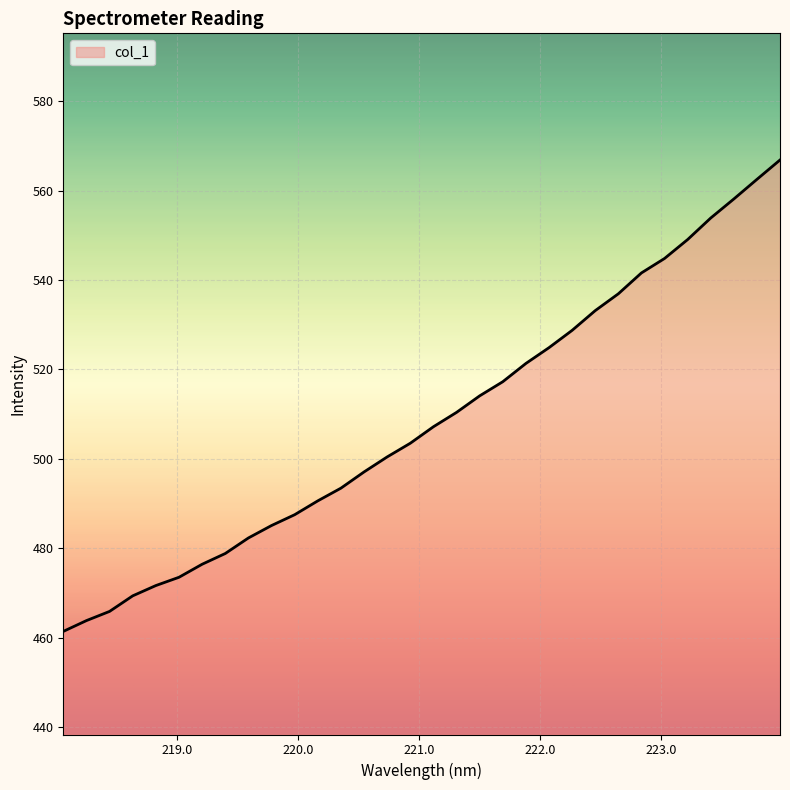

Does the chart display data point markers on the line(s)?

No